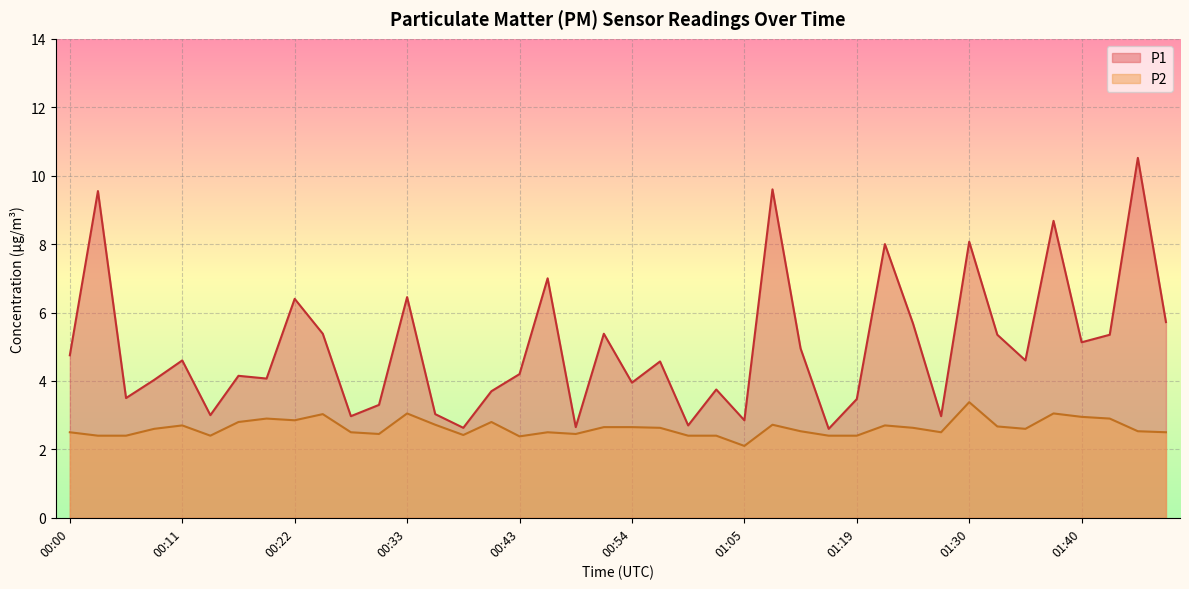

True or false: P1 has more than 0 interior local peaks.

True